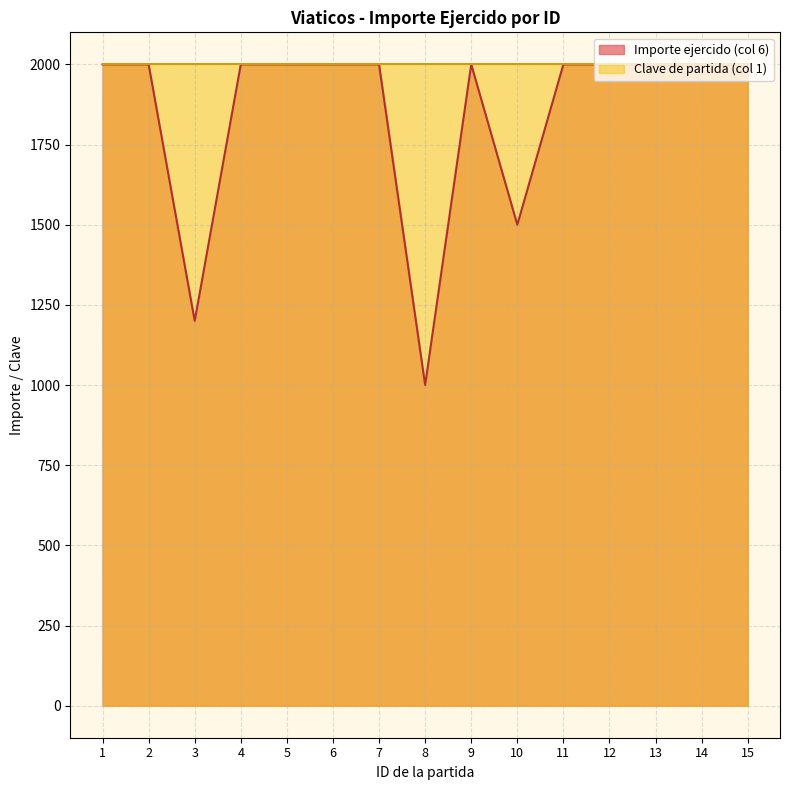

How many lines are shown in the chart?

2